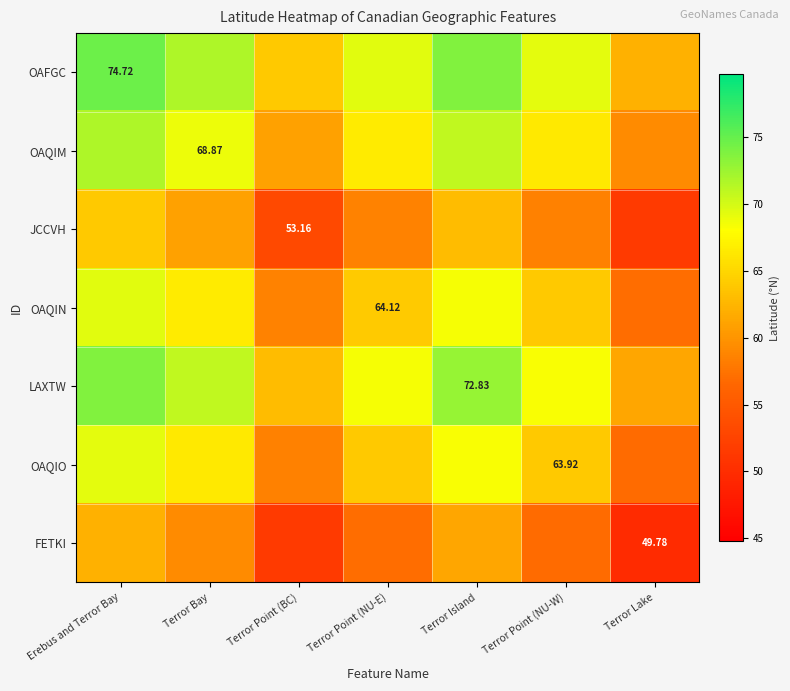

How many distinct data groups are displayed?

7